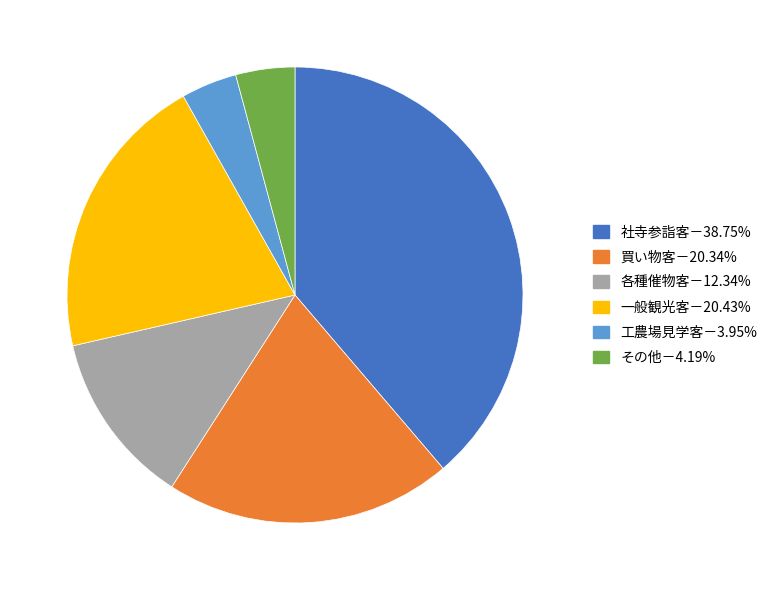

Is there a majority slice in this chart?

No